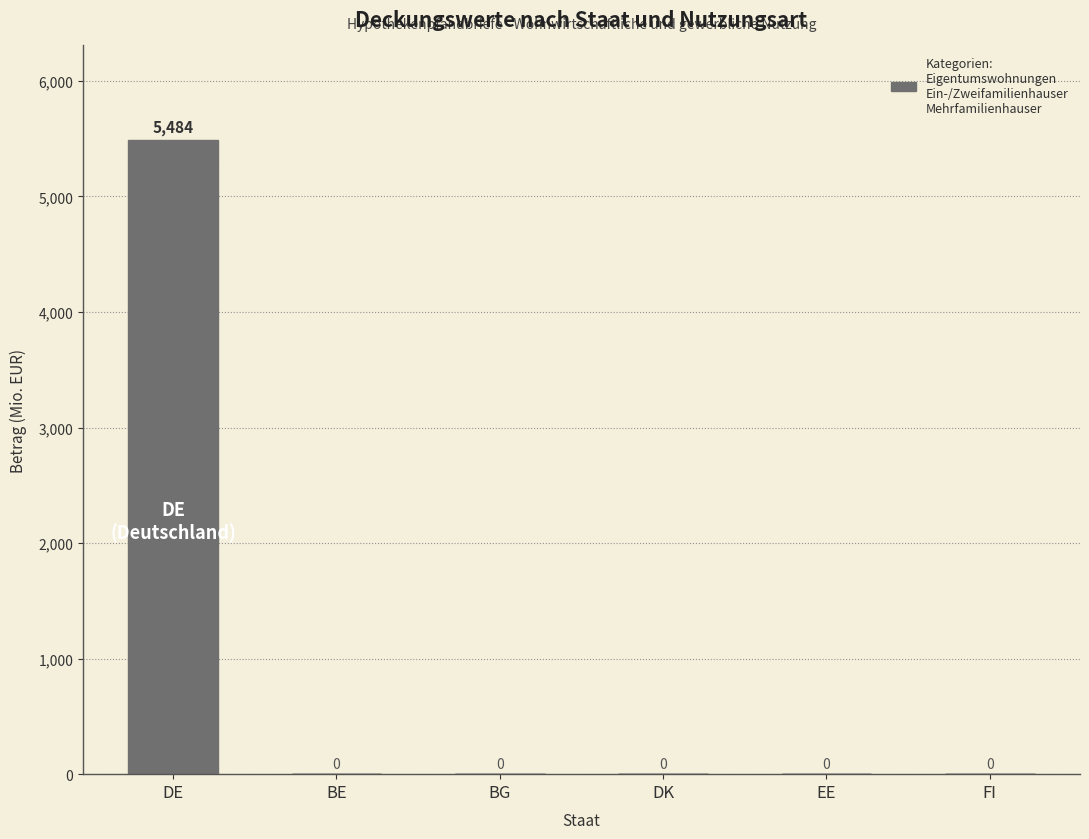

True or false: Eigentumswohnungen has a value of -723.1 at BG.

False